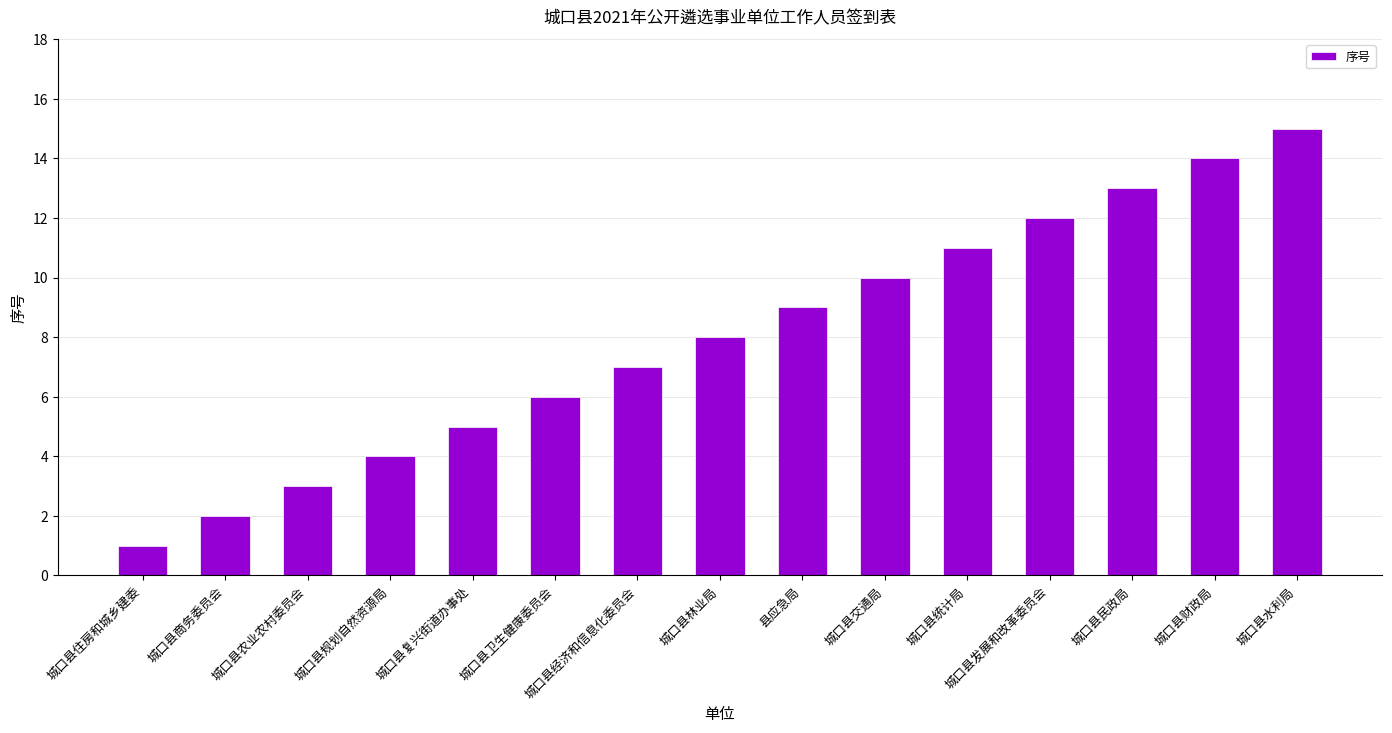

The chart shows a value of 2 at 城口县住房和城乡建委. True or false?

False